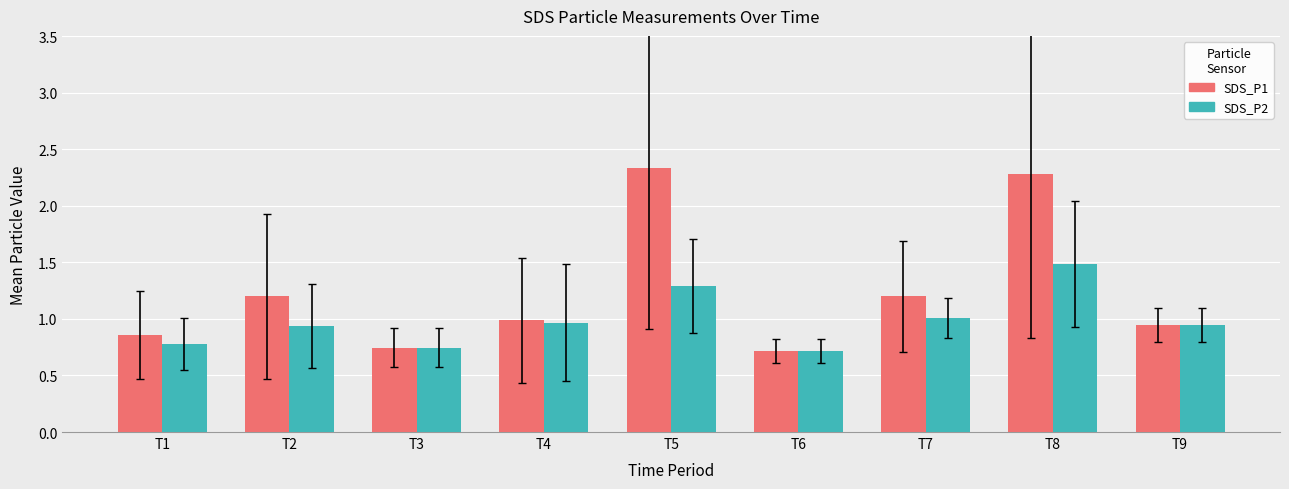

What is the total value across all series at T9?

1.9